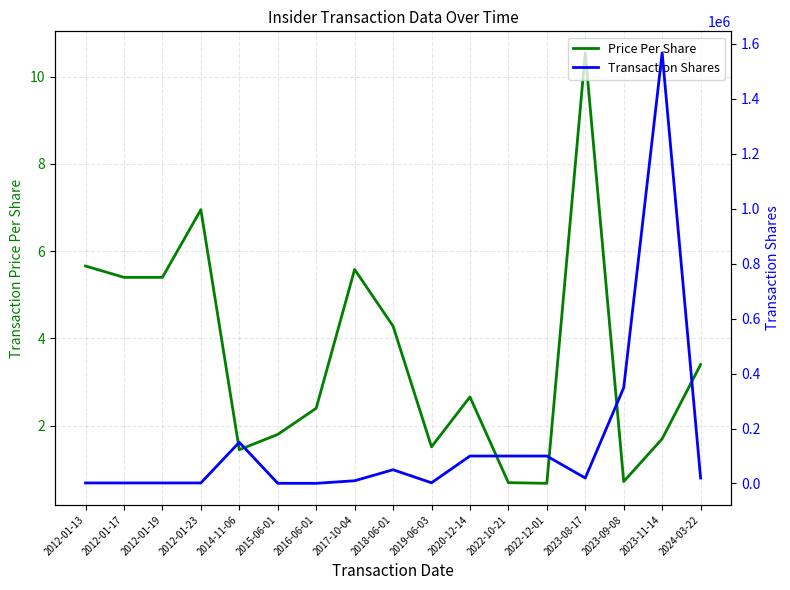

Reading left to right, extract all data points from this chart.

Price Per Share: 5.7	5.4	5.4	7.0	1.4	1.8	2.4	5.6	4.3	1.5	2.7	0.7	0.7	10.5	0.7	1.7	3.4
Transaction Shares: 2000.0	2000.0	2000.0	2000.0	150000.0	785.0	613.0	10000.0	50000.0	2590.0	100000.0	100000.0	100000.0	20000.0	348675.0	1567515.0	20000.0